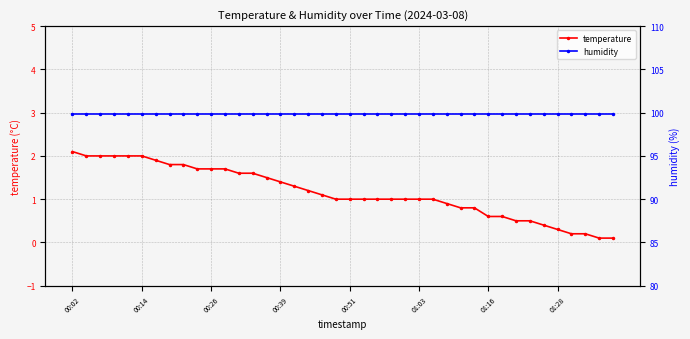

At how many categories does at least one series exceed 83?

40